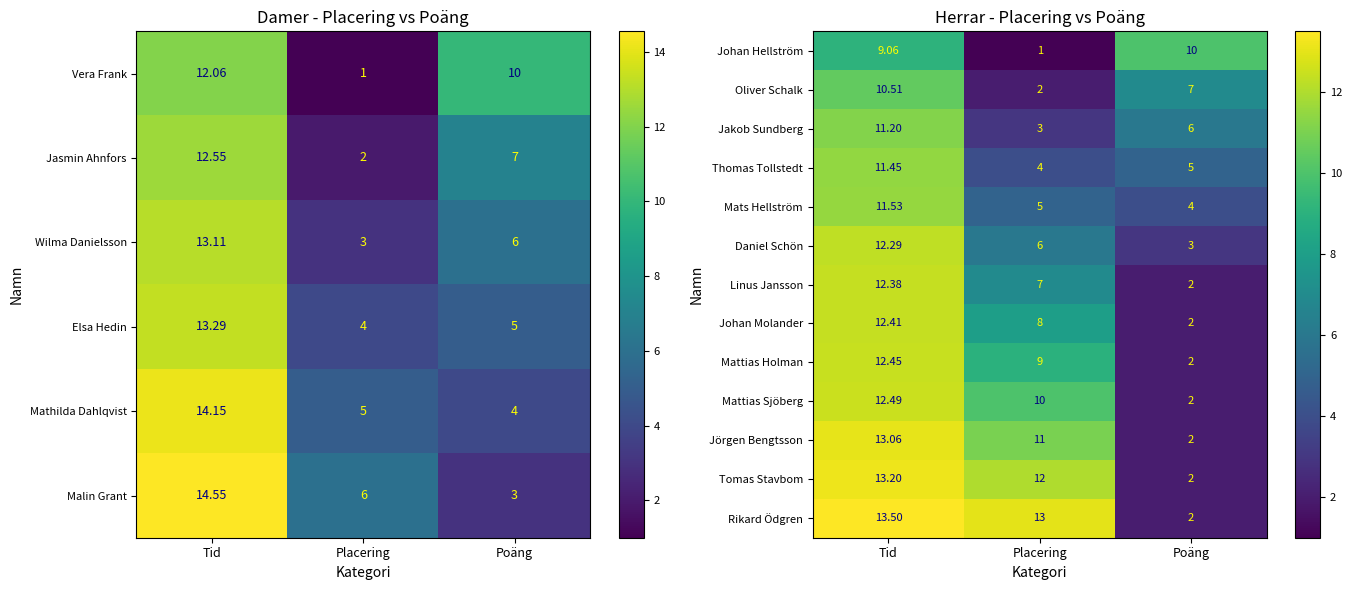

At how many categories does at least one series exceed 11?

2